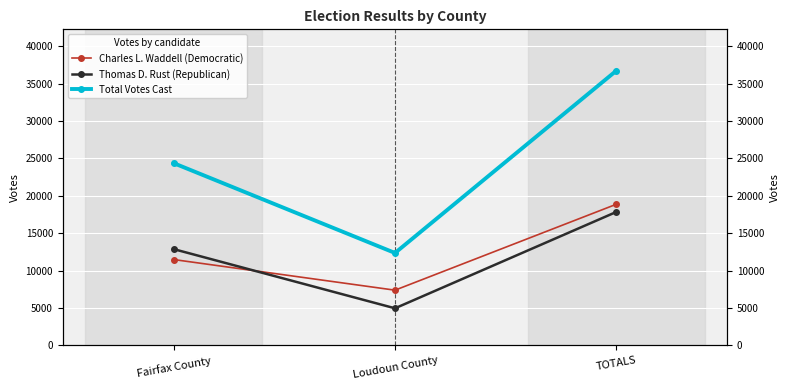

What is the value of the Thomas D. Rust (Republican) point at the 2nd from the left?

4971